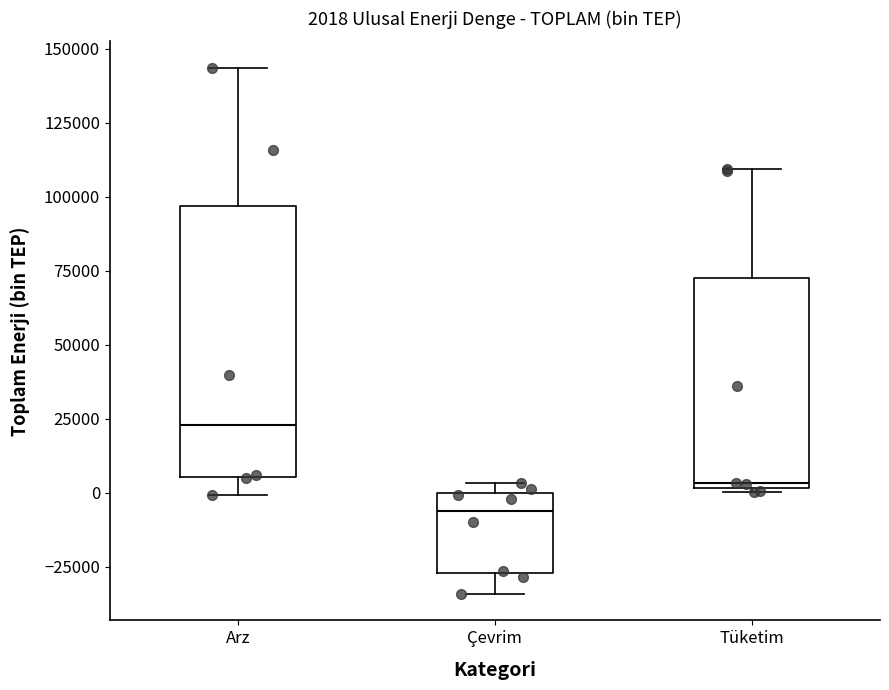

Which box is the tallest, from its lower edge to its upper edge?

Arz